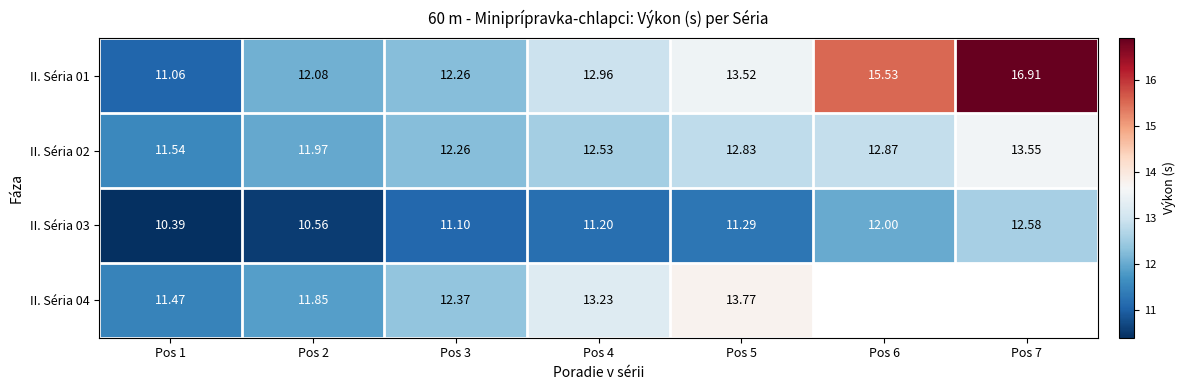

What is the difference between the highest and lowest values at Pos 5?

2.5